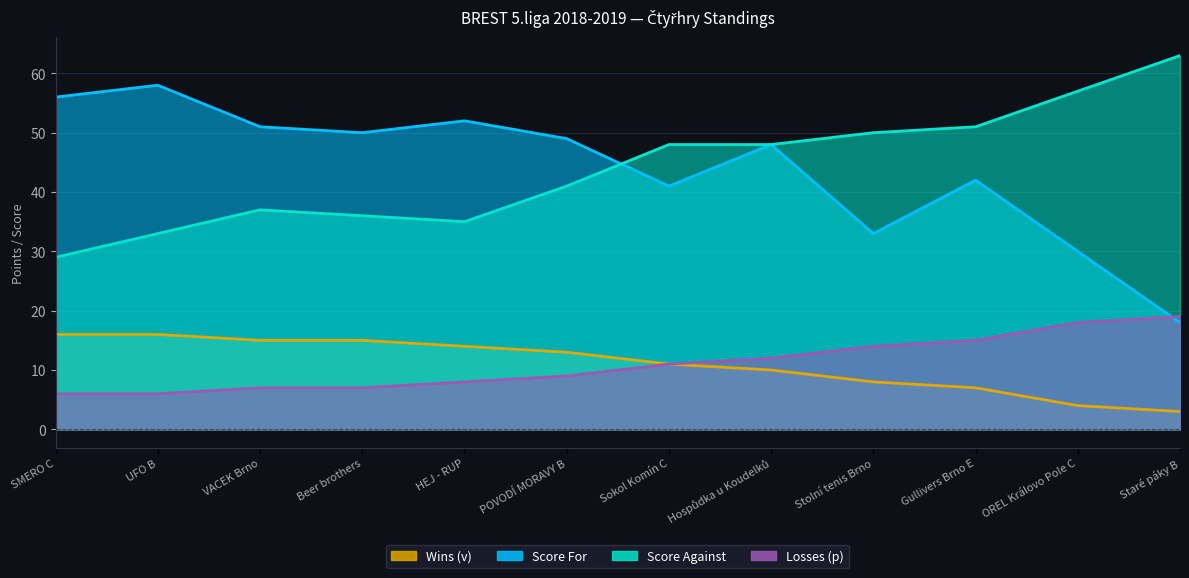

In Score Against, how many points are higher than both neighbors (excluding endpoints)?

1